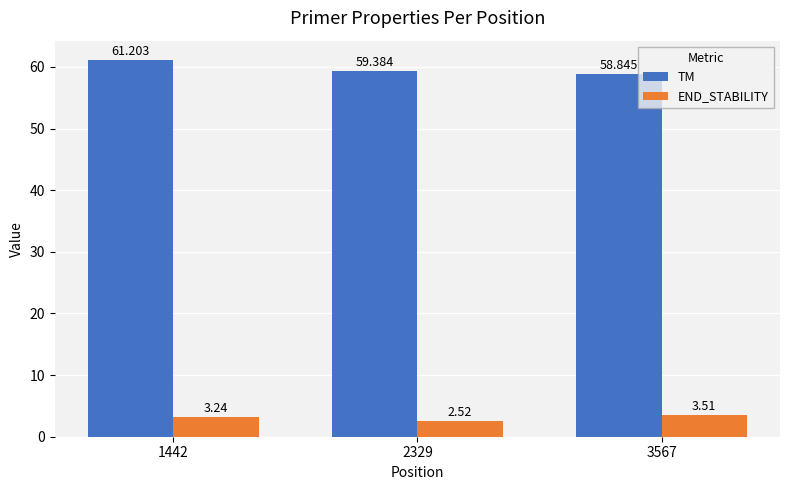

List the series in order of their peak value, lowest first.

END_STABILITY, TM